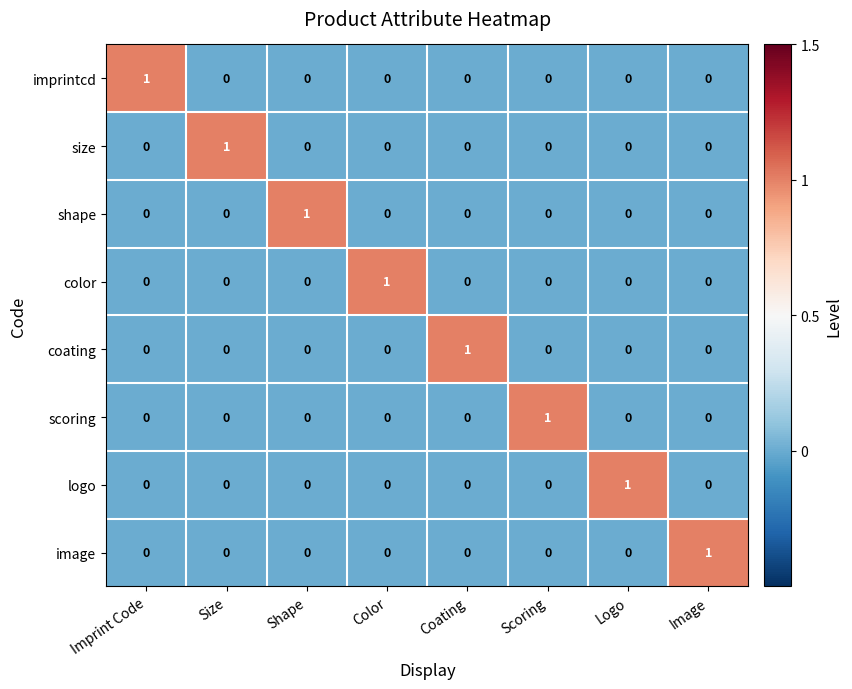

True or false: logo has a value of -1 at Imprint Code.

False